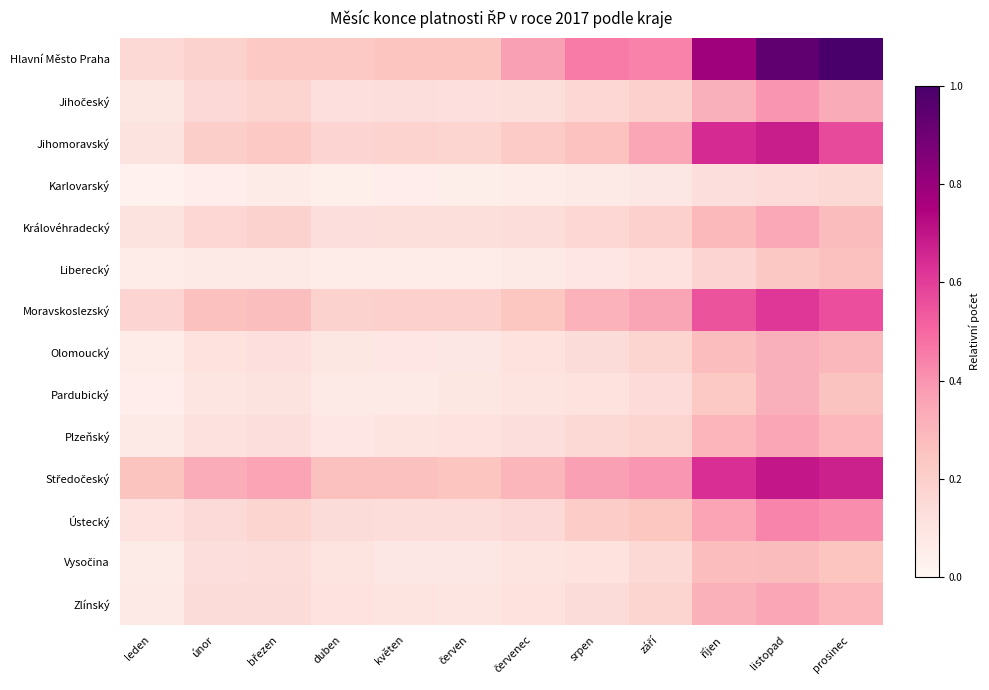

How many data points does each series have?

12